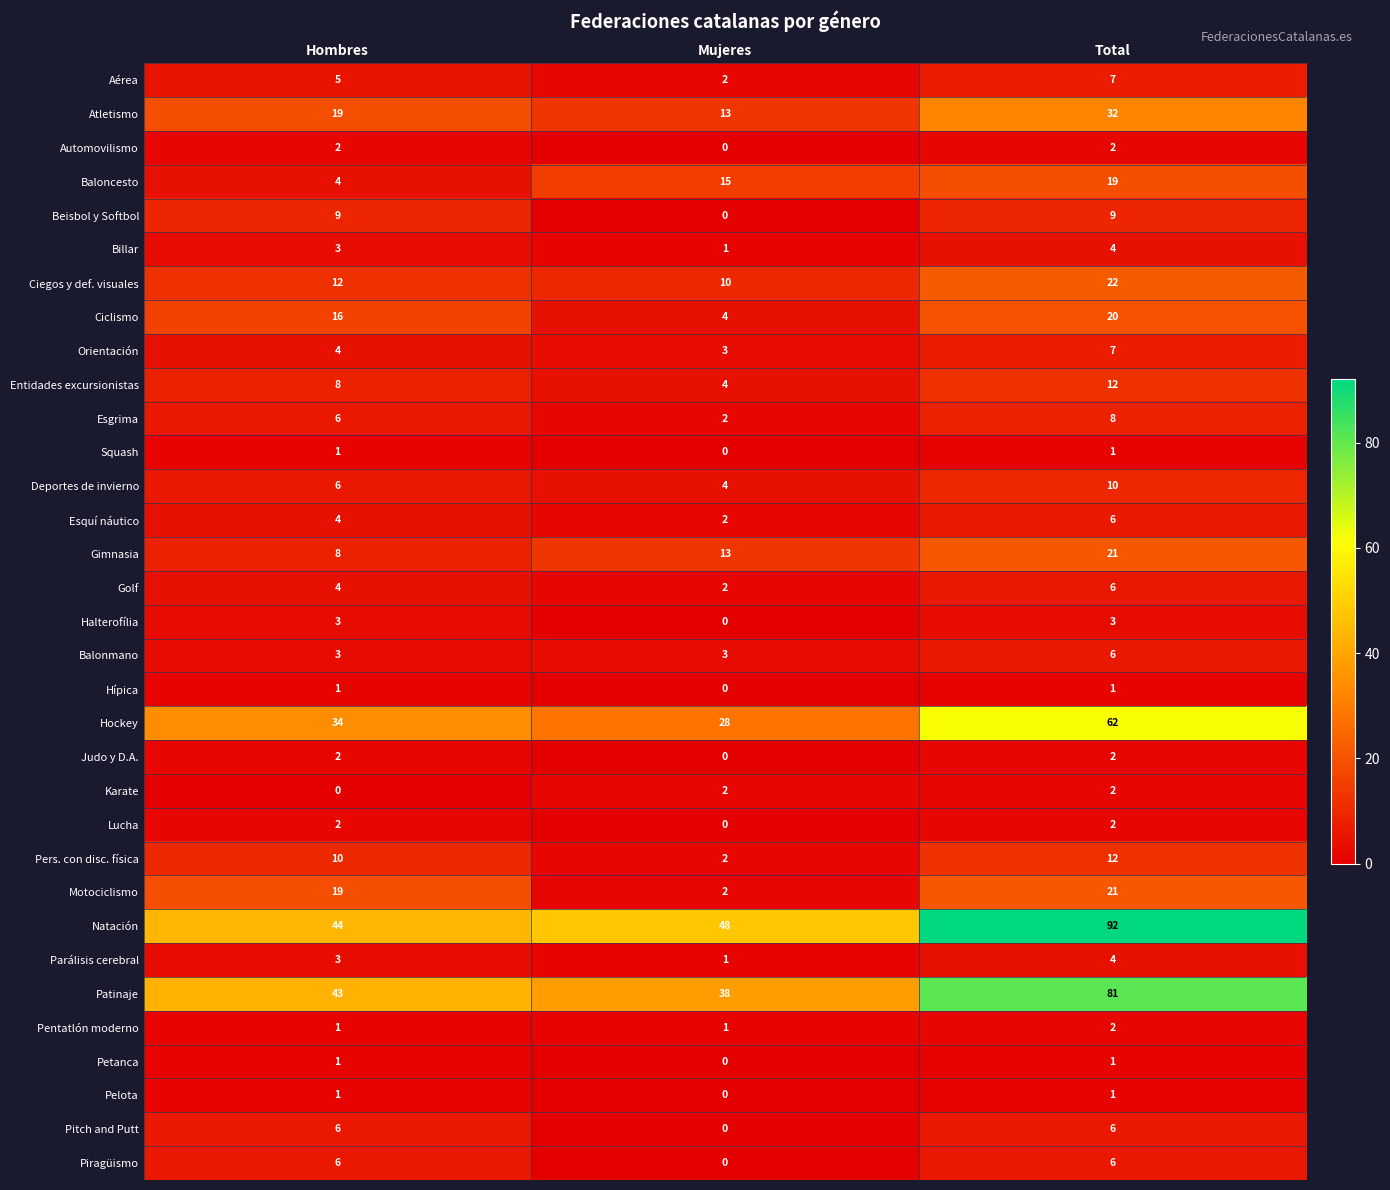

The Baloncesto series shows 26 at Mujeres. True or false?

False